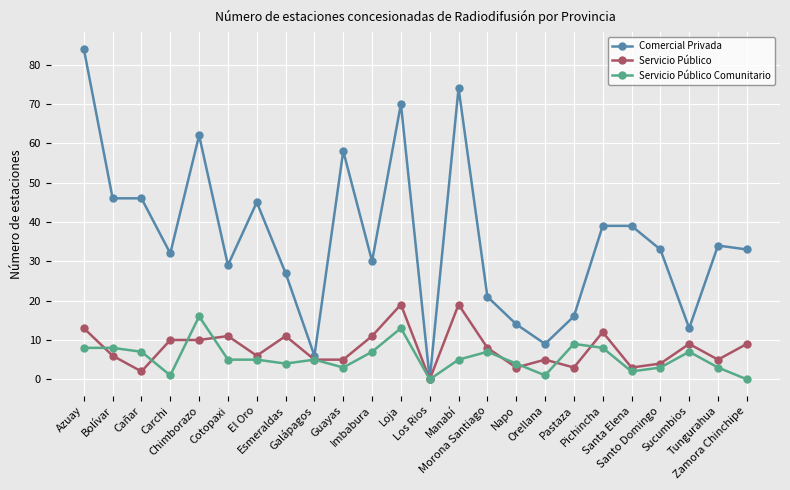

What is the difference between the second highest and minimum values in the Comercial Privada series?

74